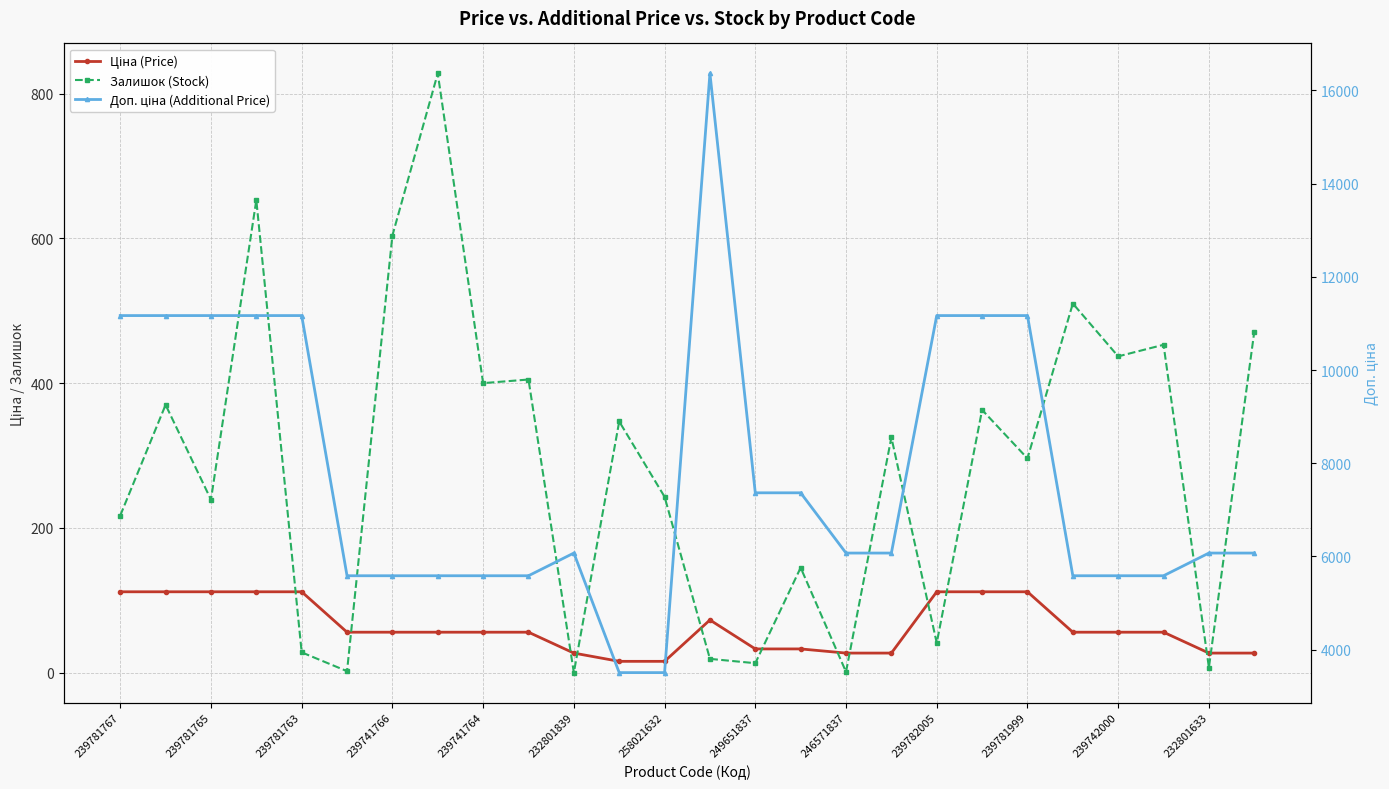

How many values in the Ціна (Price) series exceed 55?

17